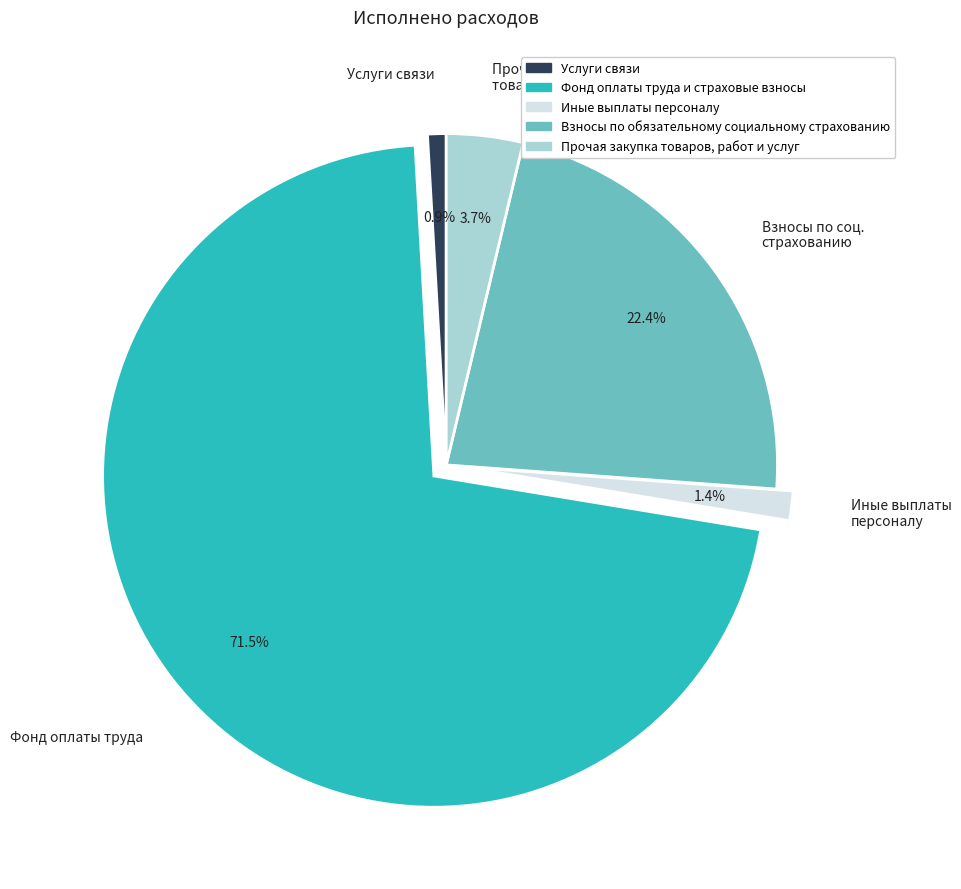

How much of the chart is everything except Взносы по соц. страхованию?

77.6%